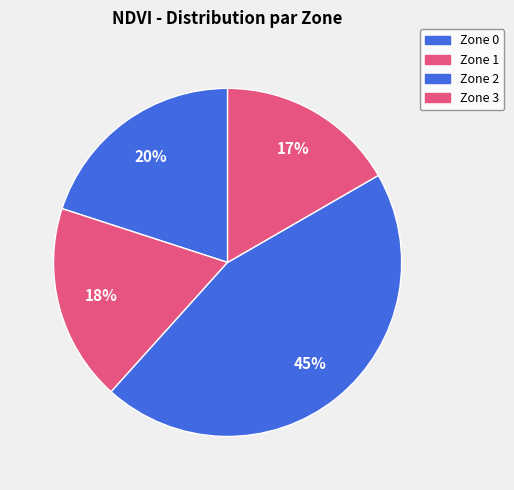

What is the smallest slice in the pie chart?

Zone 3